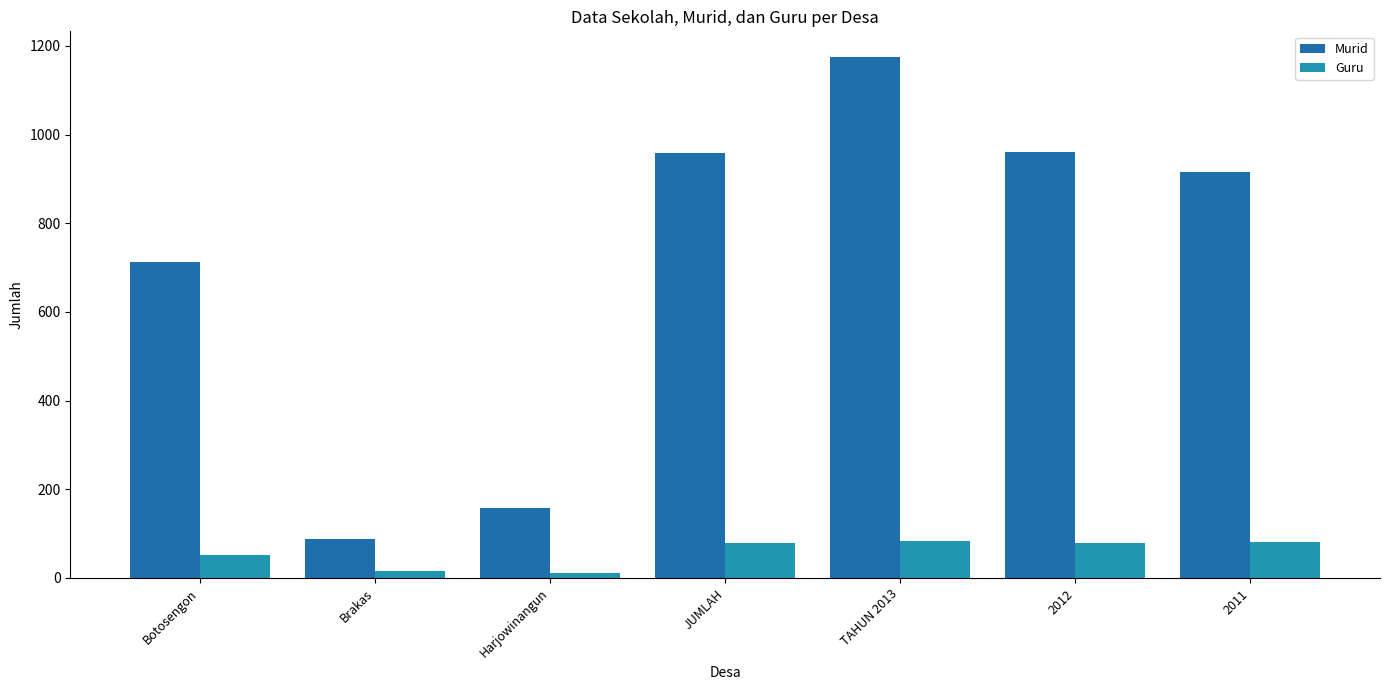

Are the bars grouped side by side (vs. stacked)?

Yes